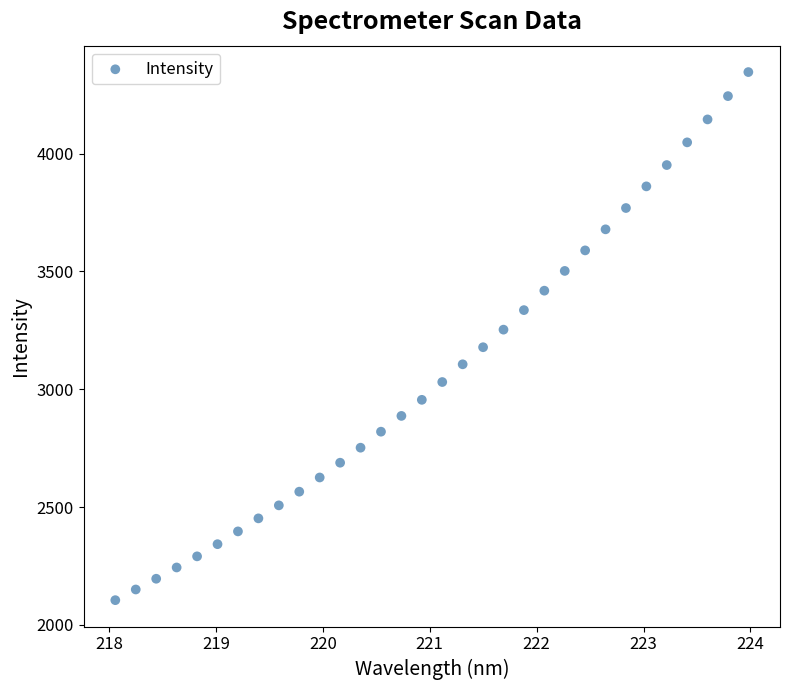

What is the range of Y values (max minus min)?

2241.0